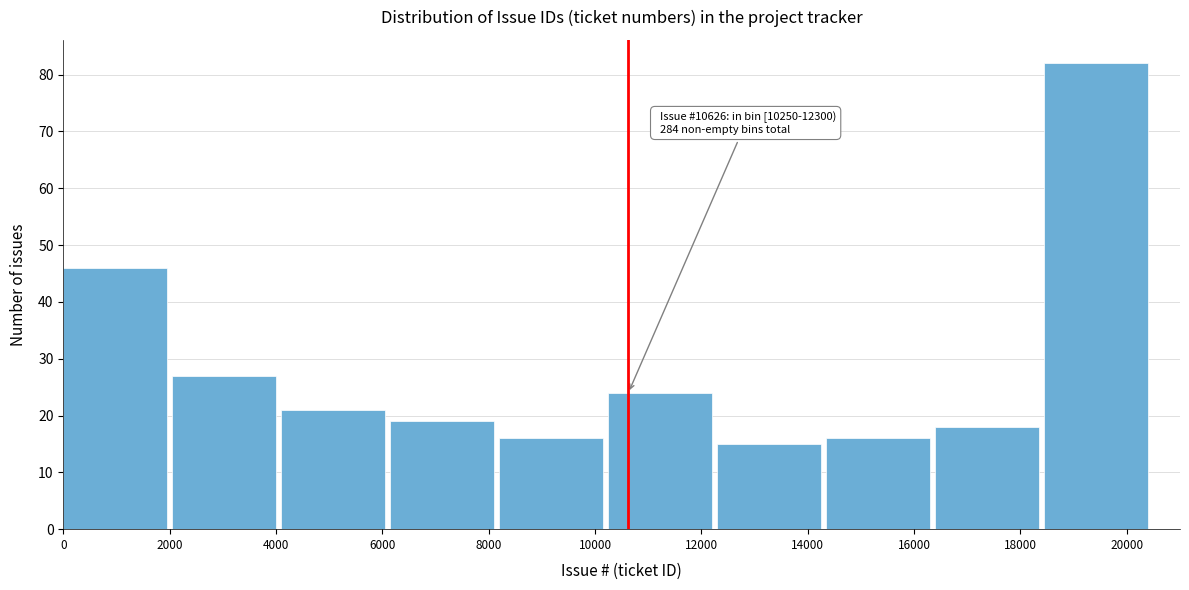

Over which range of the x-axis is the bar tallest?

18450 to 20500